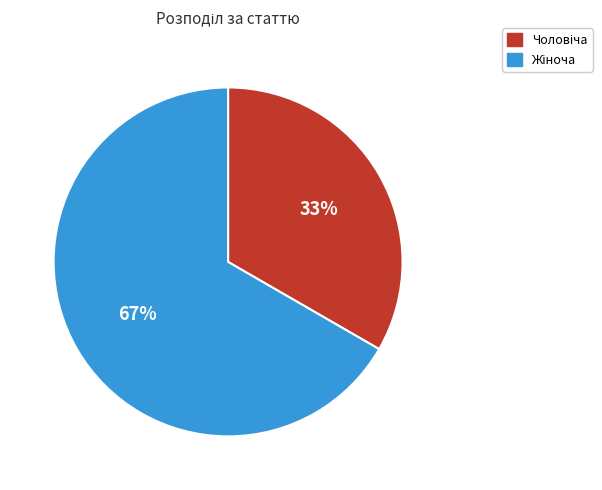

Does any single category account for the majority?

Yes